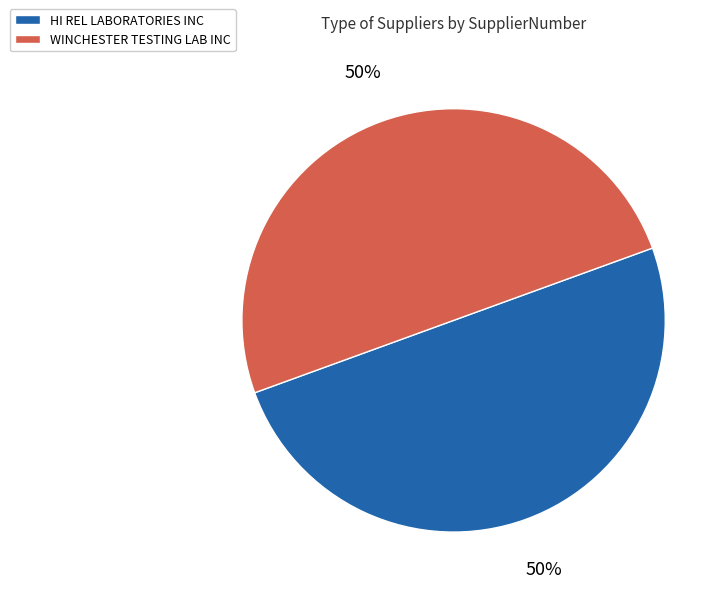

What is the ratio of the value at WINCHESTER TESTING LAB INC to the value at HI REL LABORATORIES INC?

1.0